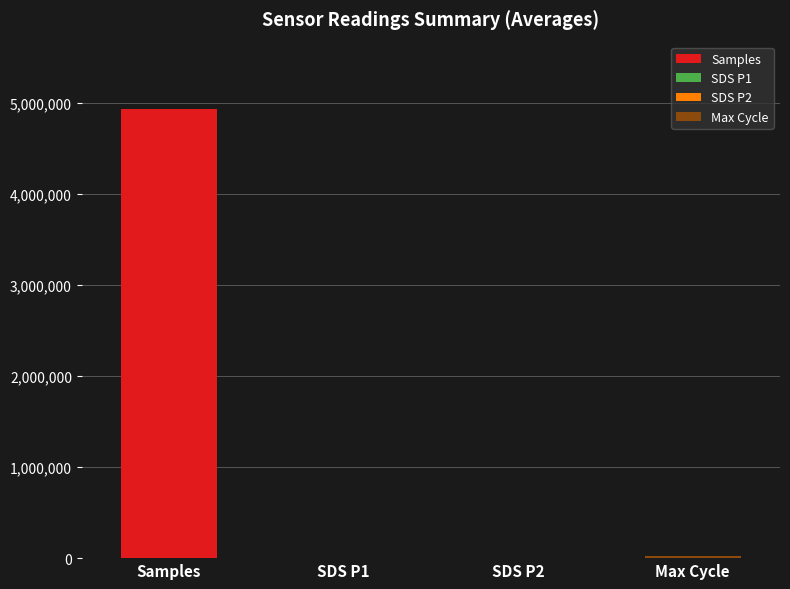

What is the maximum value shown in the chart?

4931498.0